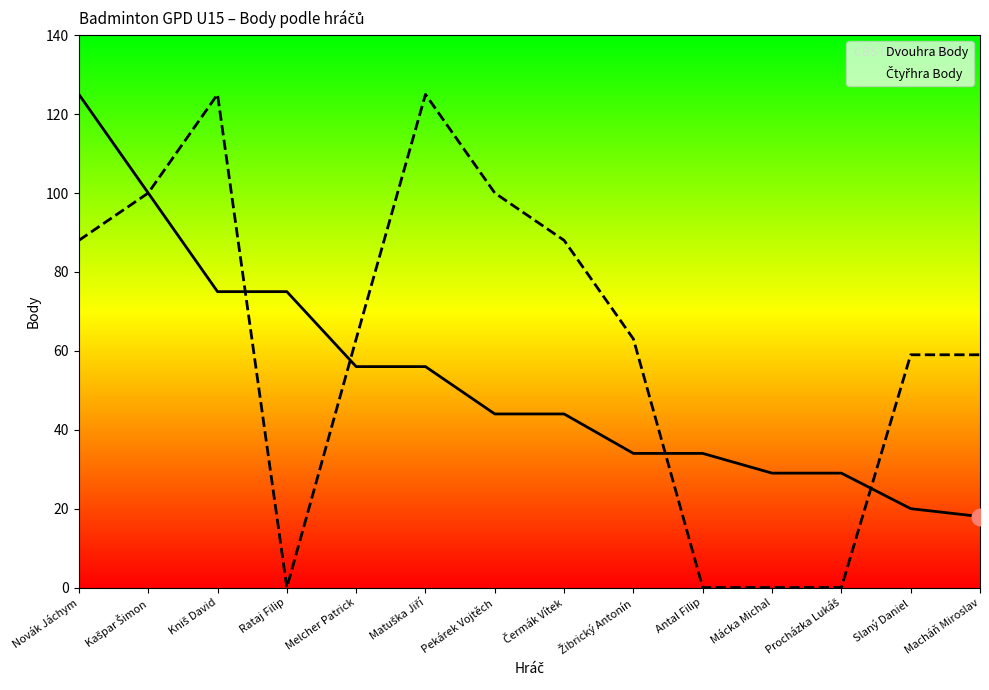

How many times do Čtyřhra Body and Dvouhra Body cross each other?

4